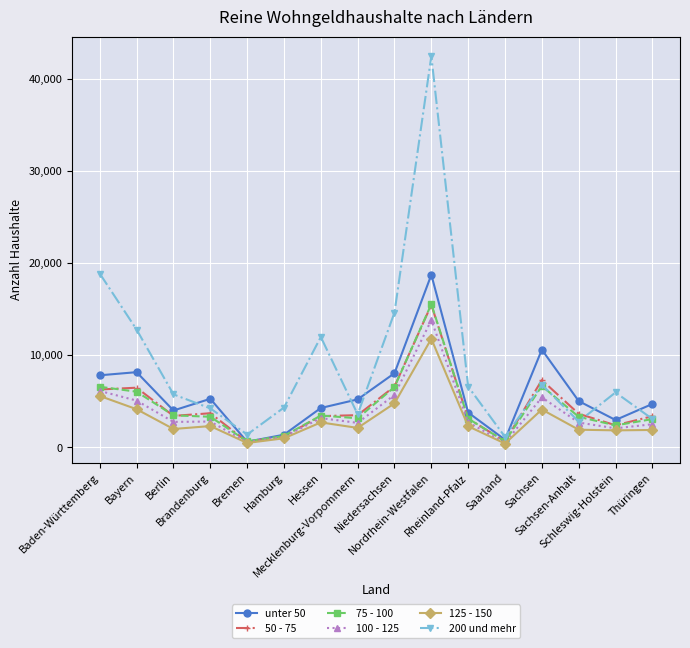

What is the value of the unter 50 point at the 1st from the left?

7829